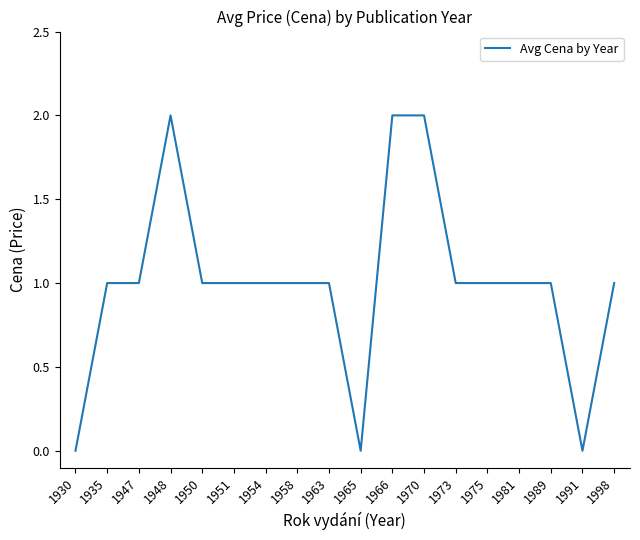

The chart shows a value of 2 at 1989. True or false?

False